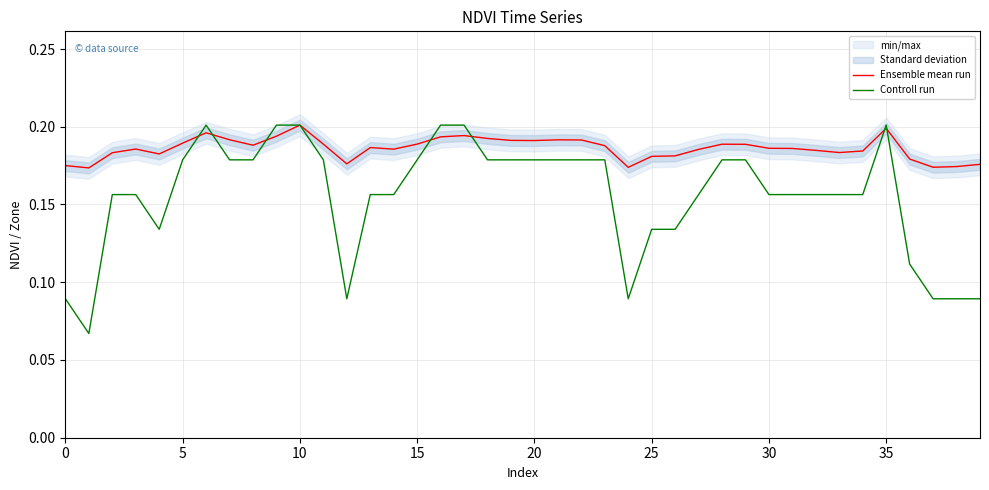

What is the sum of the Controll run values at 35 and 34?

0.4